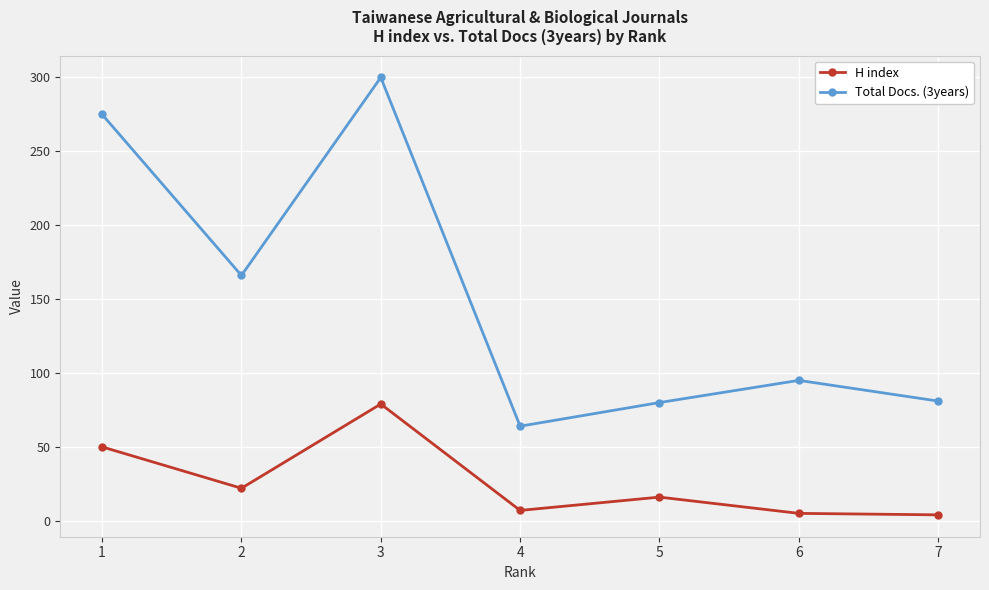

What is the greatest value displayed?

300